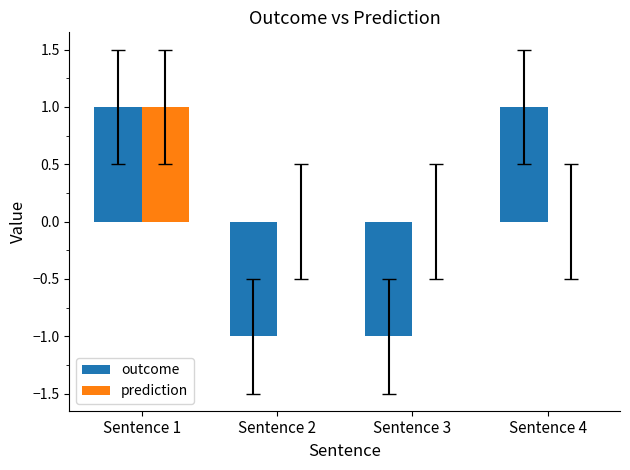

What are all the series names shown in the legend?

outcome, prediction